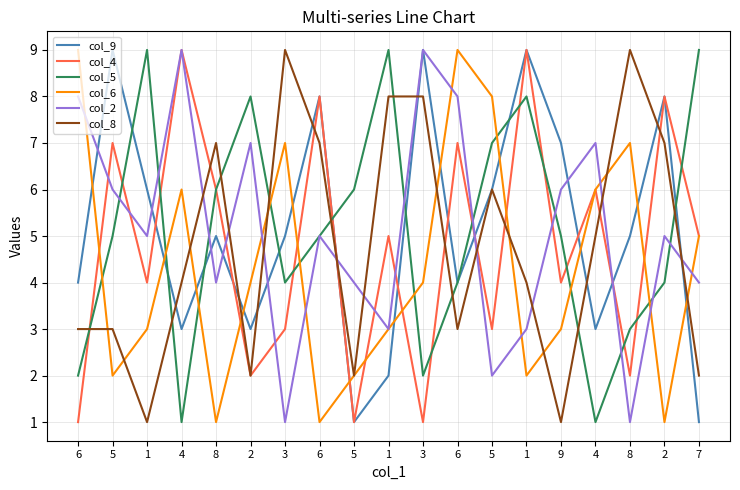

What are all the series names shown in the legend?

col_9, col_4, col_5, col_6, col_2, col_8